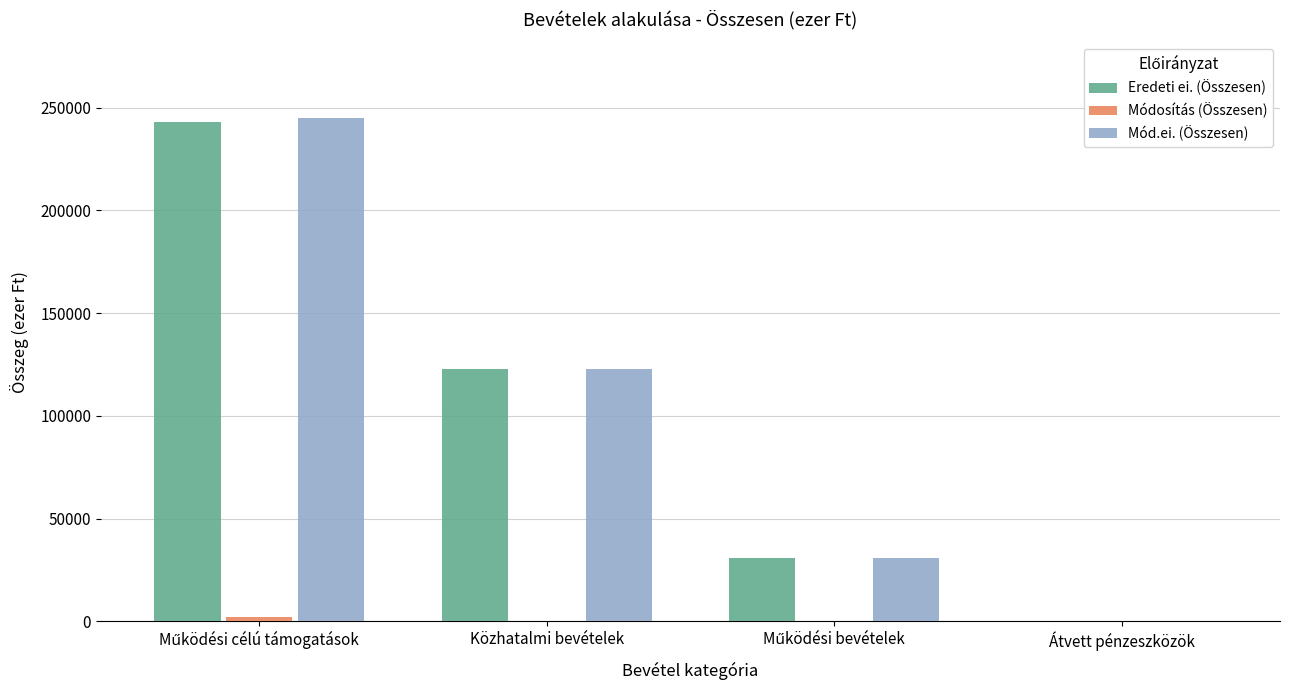

What is the maximum value for Mód.ei. (Összesen)?

245143